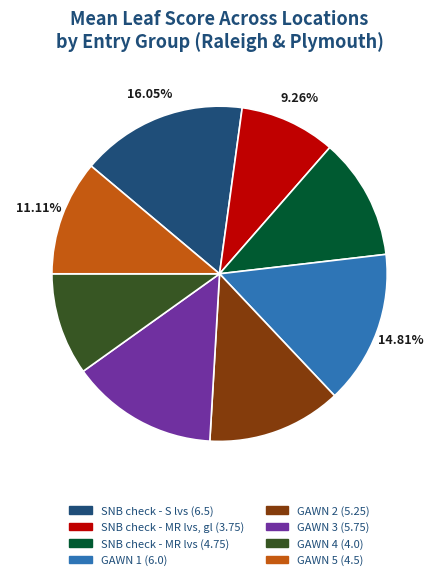

How many slices are in this pie chart?

8